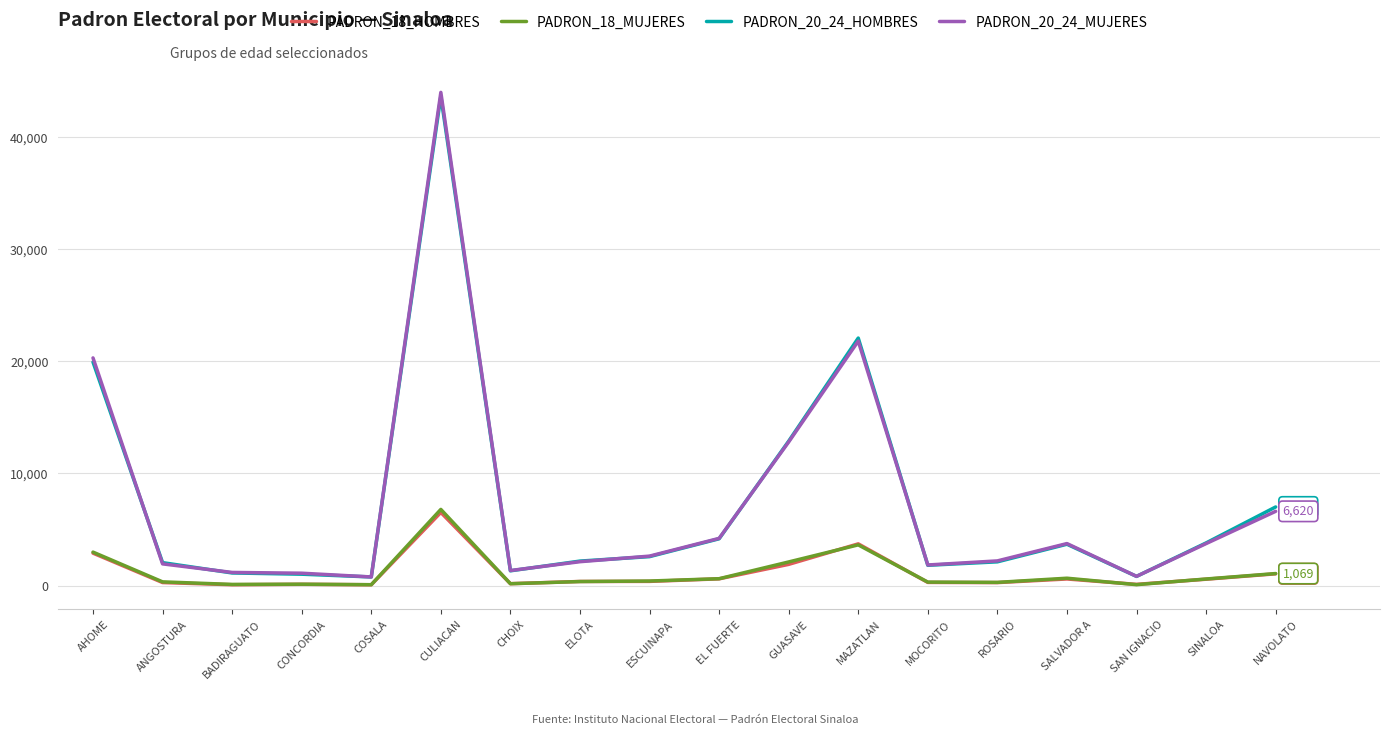

What position from the left is EL FUERTE?

10